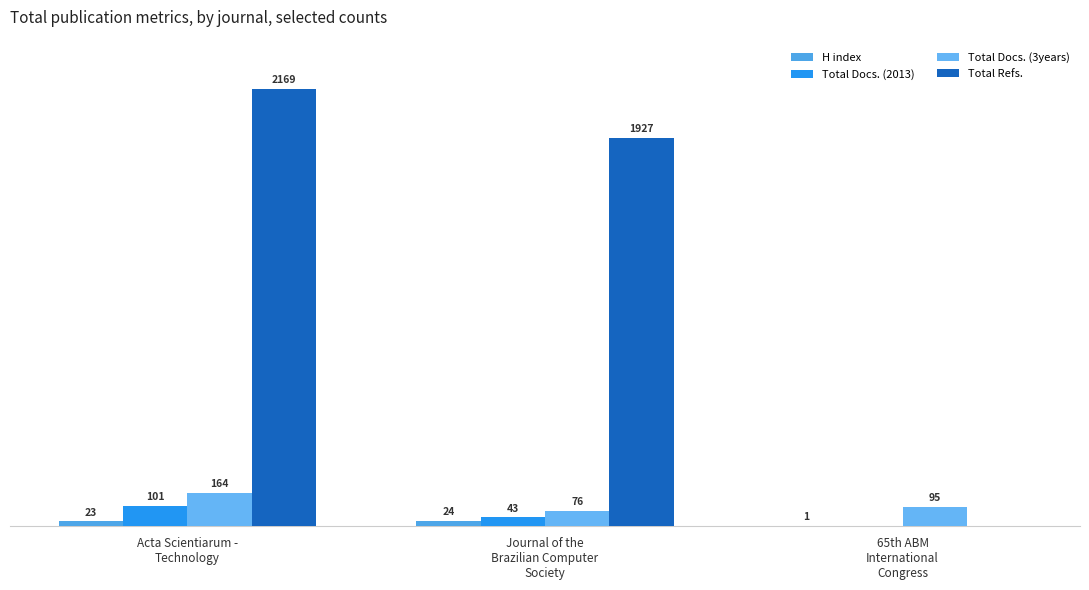

Does the chart contain stacked bars?

No